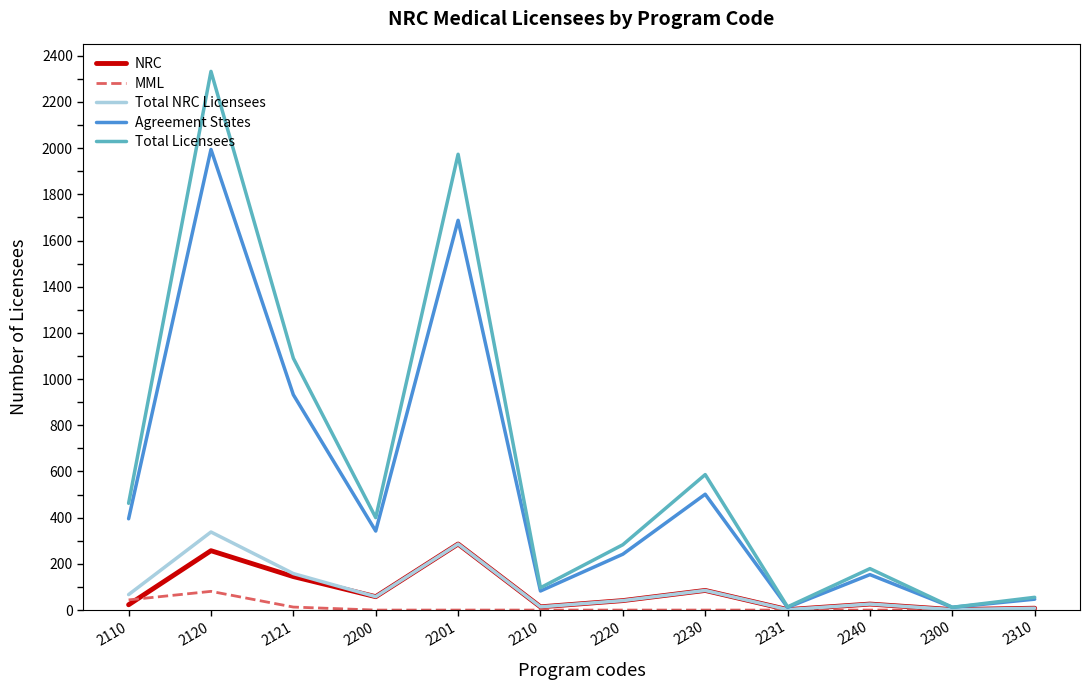

Does the chart have visible grid lines?

No